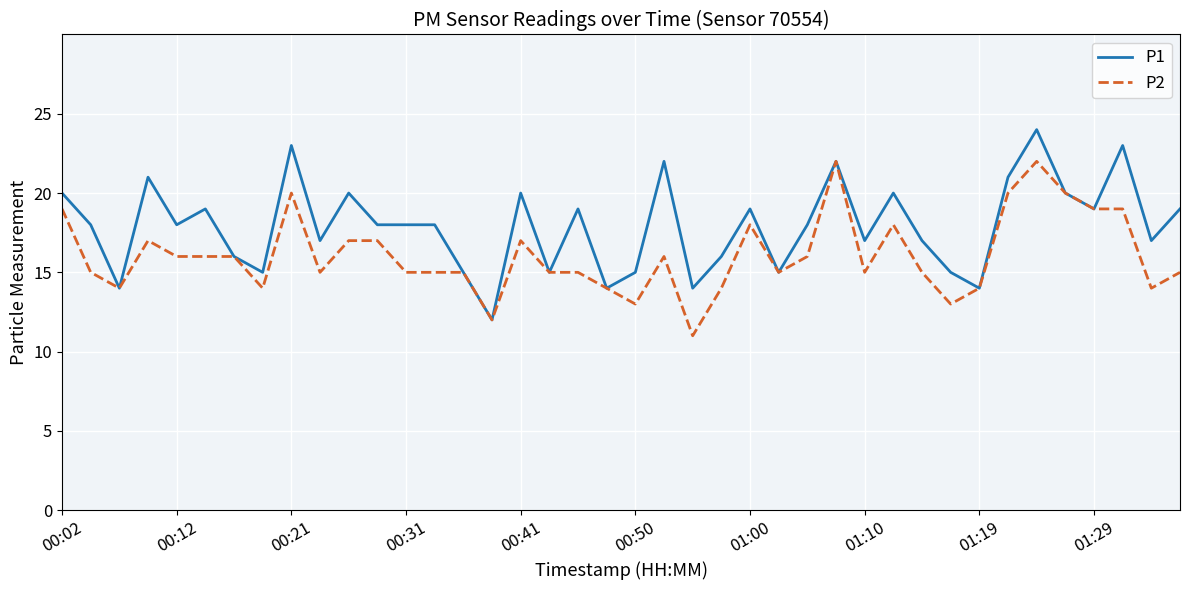

How many lines are shown in the chart?

2